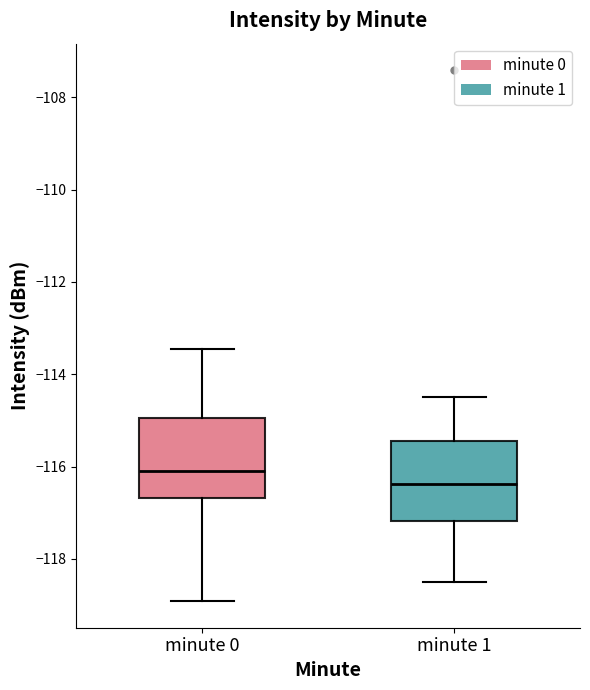

Where does the upper whisker of the box for minute 1 end on the y-axis? The values are not printed on the chart, so give them approximately, as read against the axis.

-114.4